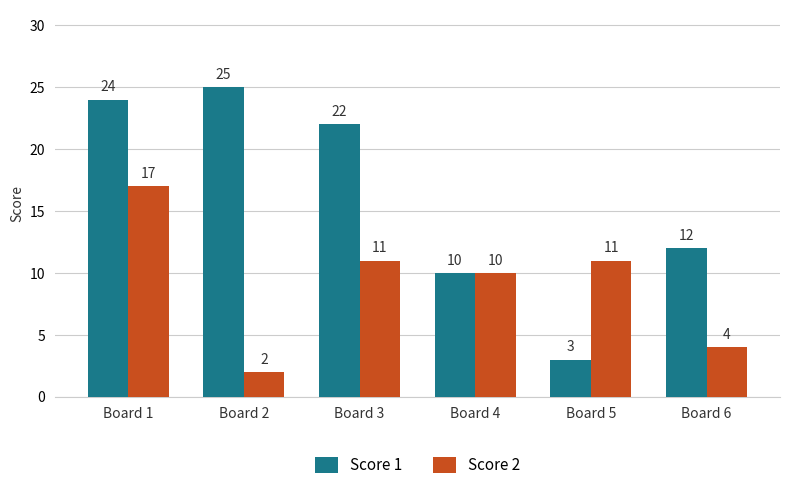

List the series in order of their overall mean, highest first.

Score 1, Score 2